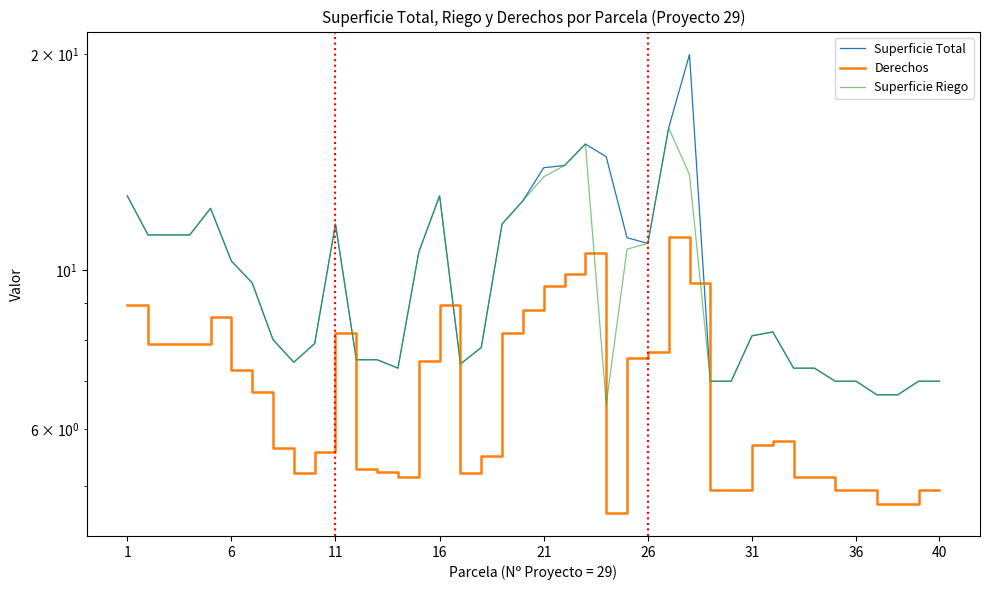

Reading right to left, extract all data points from this chart.

Superficie Total: 7.0	7.0	6.7	6.7	7.0	7.0	7.3	7.3	8.2	8.1	7.0	7.0	20.0	15.8	10.9	11.1	14.4	15.0	14.0	13.9	12.5	11.6	7.8	7.4	12.7	10.6	7.3	7.5	7.5	11.6	7.9	7.4	8.0	9.6	10.3	12.2	11.2	11.2	11.2	12.7
Derechos: 4.9	4.9	4.7	4.7	4.9	4.9	5.1	5.1	5.8	5.7	4.9	4.9	9.6	11.1	7.7	7.5	4.6	10.6	9.9	9.5	8.8	8.2	5.5	5.2	9.0	7.5	5.1	5.2	5.3	8.2	5.6	5.2	5.6	6.8	7.3	8.6	7.9	7.9	7.9	9.0
Superficie Riego: 7.0	7.0	6.7	6.7	7.0	7.0	7.3	7.3	8.2	8.1	7.0	7.0	13.6	15.8	10.9	10.7	6.5	15.0	14.0	13.5	12.5	11.6	7.8	7.4	12.7	10.6	7.3	7.5	7.5	11.6	7.9	7.4	8.0	9.6	10.3	12.2	11.2	11.2	11.2	12.7